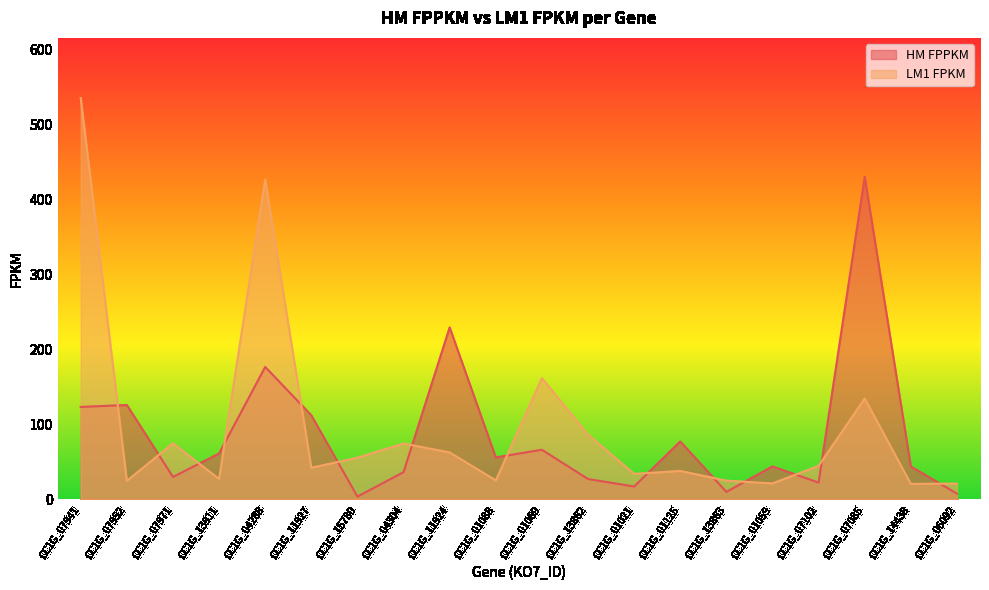

Where is the first local minimum for HM FPPKM?

CC1G_07971